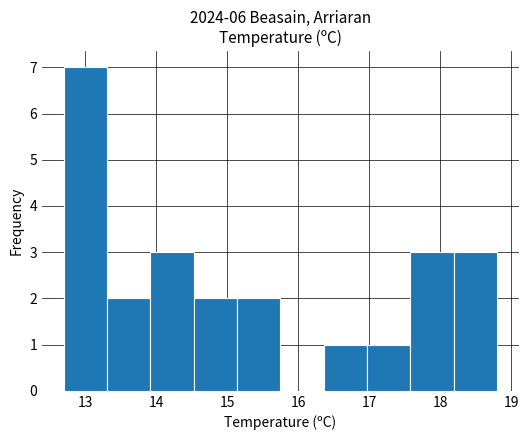

Reading left to right, list every bar in this chart as the range it spans on the x-axis followed by its height. Neither the bar edges nor the heights are printed on the chart, so give them approximately, as read against the axes.

12.70 to 13.31: 7
13.31 to 13.92: 2
13.92 to 14.53: 3
14.53 to 15.14: 2
15.14 to 15.75: 2
15.75 to 16.36: 0
16.36 to 16.97: 1
16.97 to 17.58: 1
17.58 to 18.19: 3
18.19 to 18.80: 3